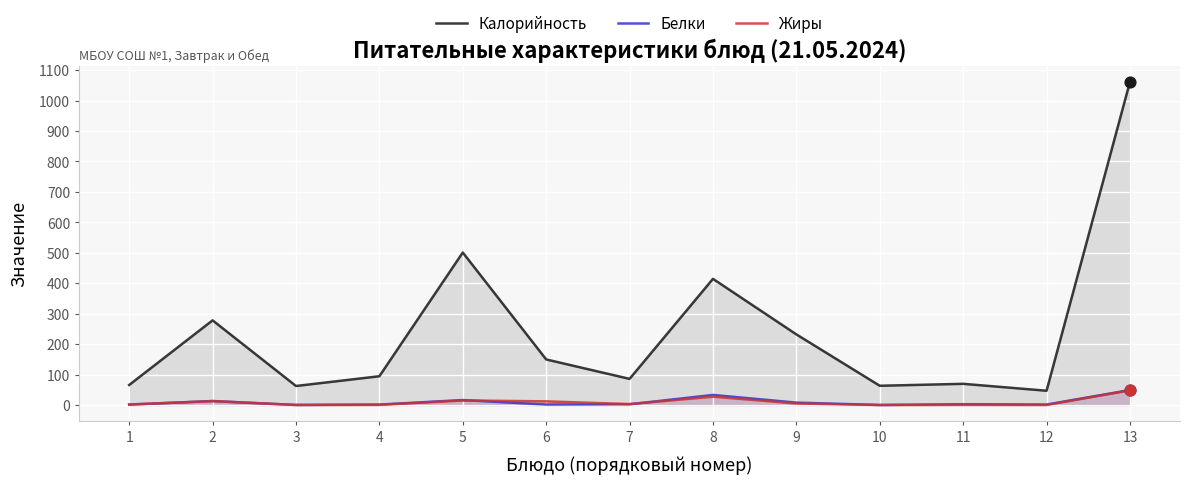

Which series reaches the maximum Y coordinate?

Калорийность